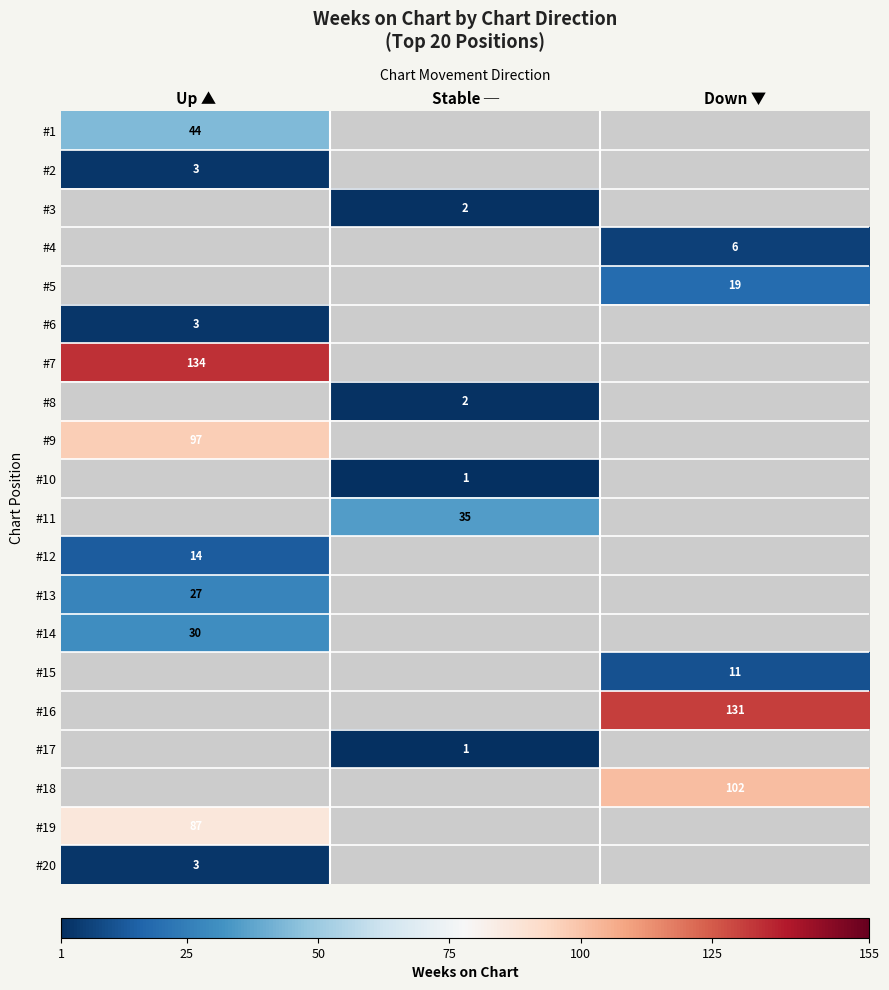

The #7 series shows 187 at Up ▲. True or false?

False